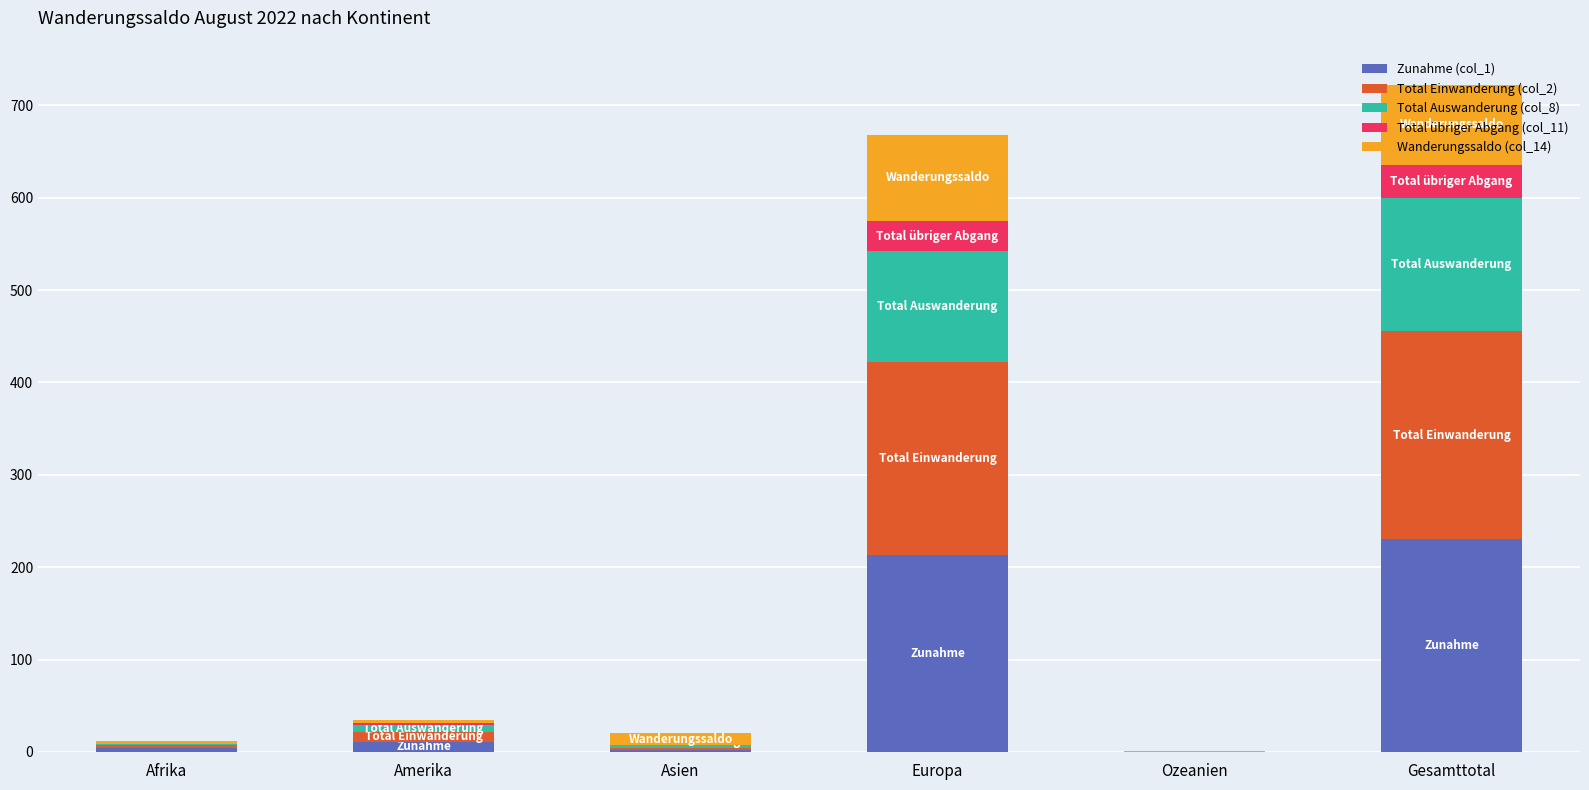

What are all the series names shown in the legend?

Zunahme (col_1), Total Einwanderung (col_2), Total Auswanderung (col_8), Total übriger Abgang (col_11), Wanderungssaldo (col_14)